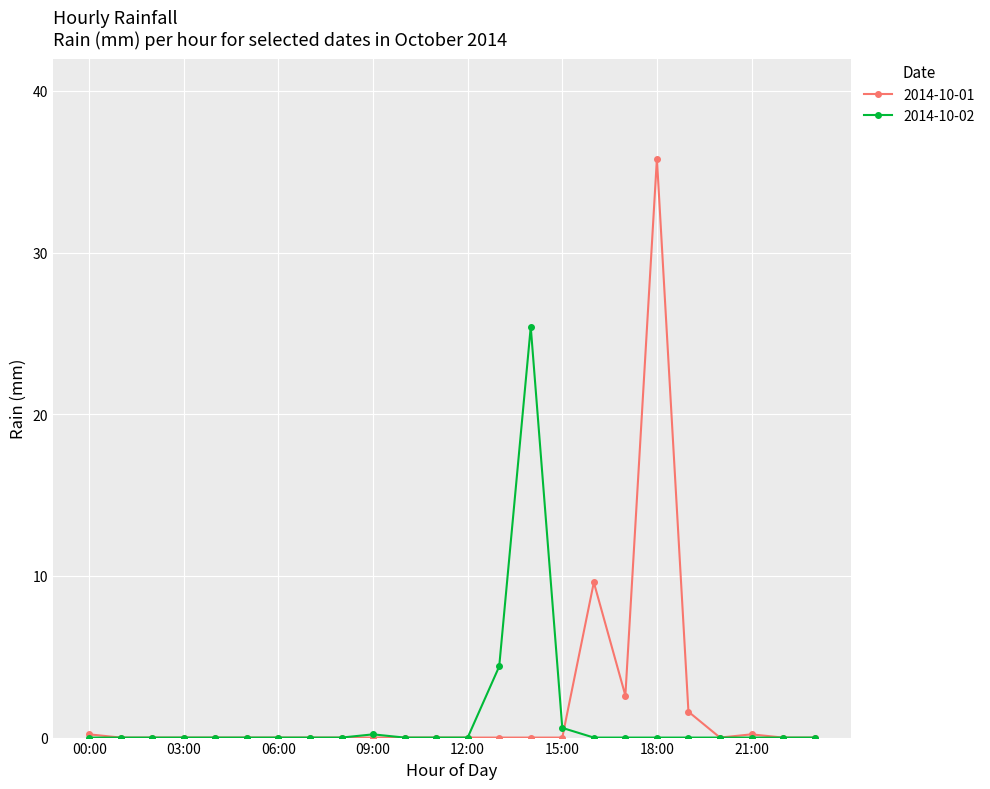

Count the number of data series in this chart.

2